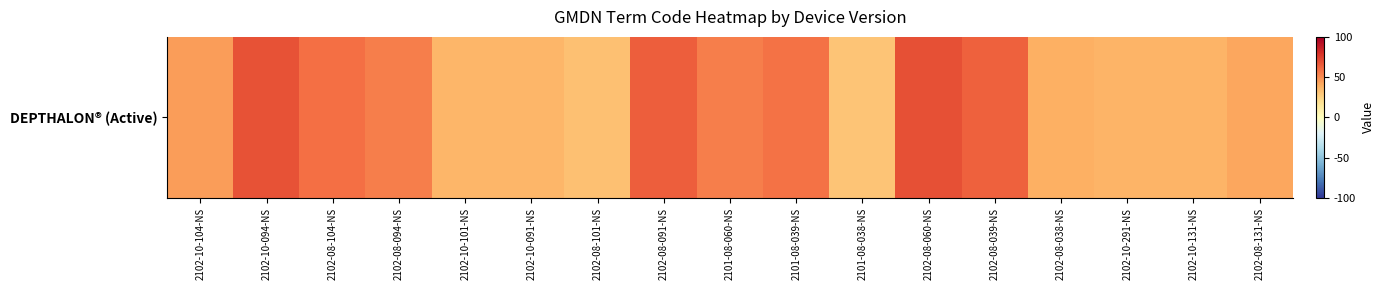

What is the difference between the maximum and minimum values?

38.0